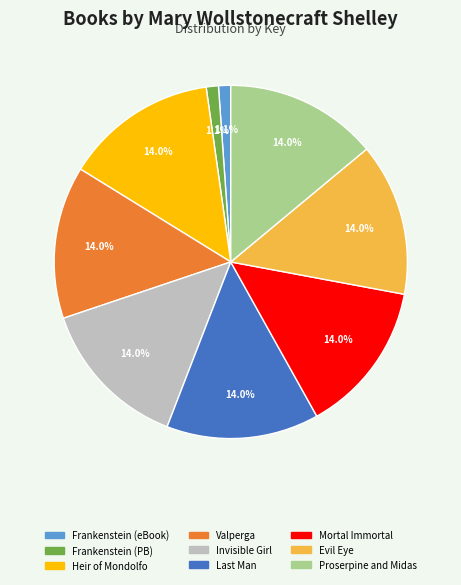

Does any single category account for the majority?

No